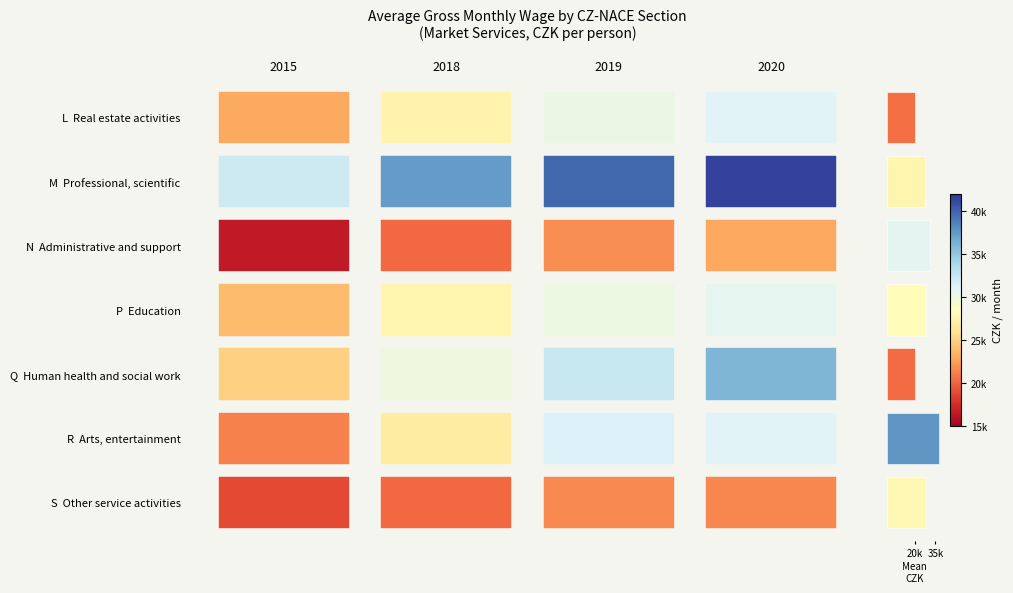

What is the minimum value shown in the chart?

20361.9